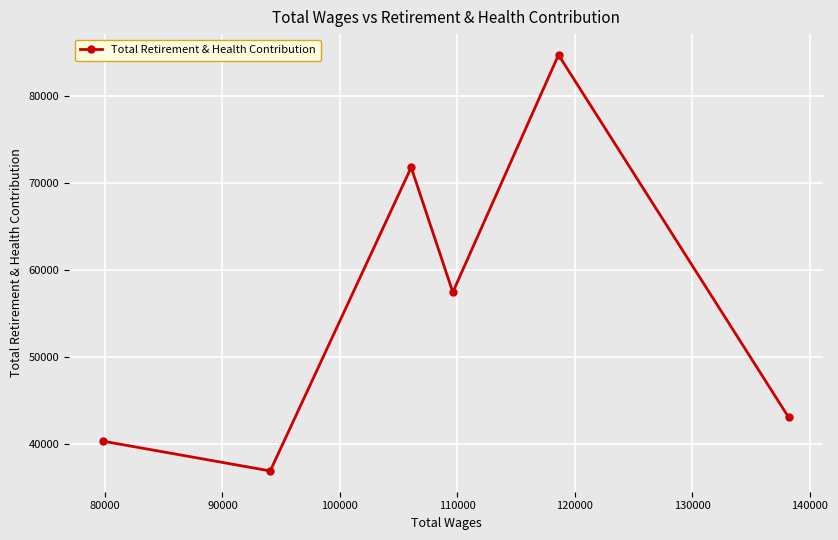

What is the difference between the maximum and minimum values?

47745